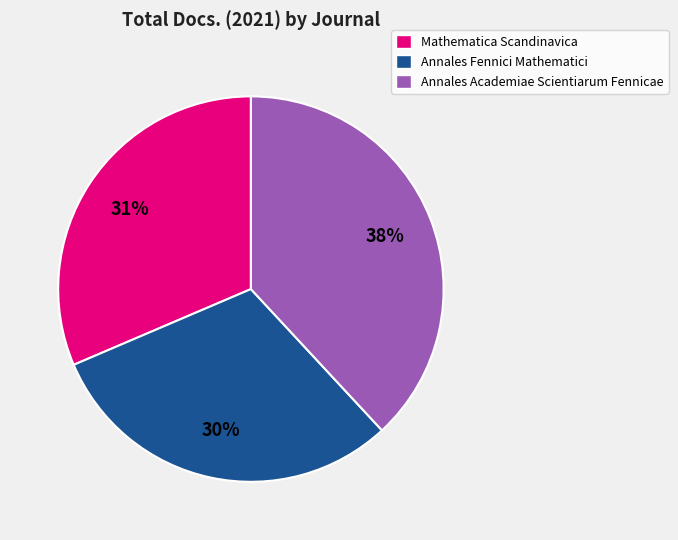

The Annales Academiae Scientiarum Fennicae slice represents 47% of the pie. True or false?

False